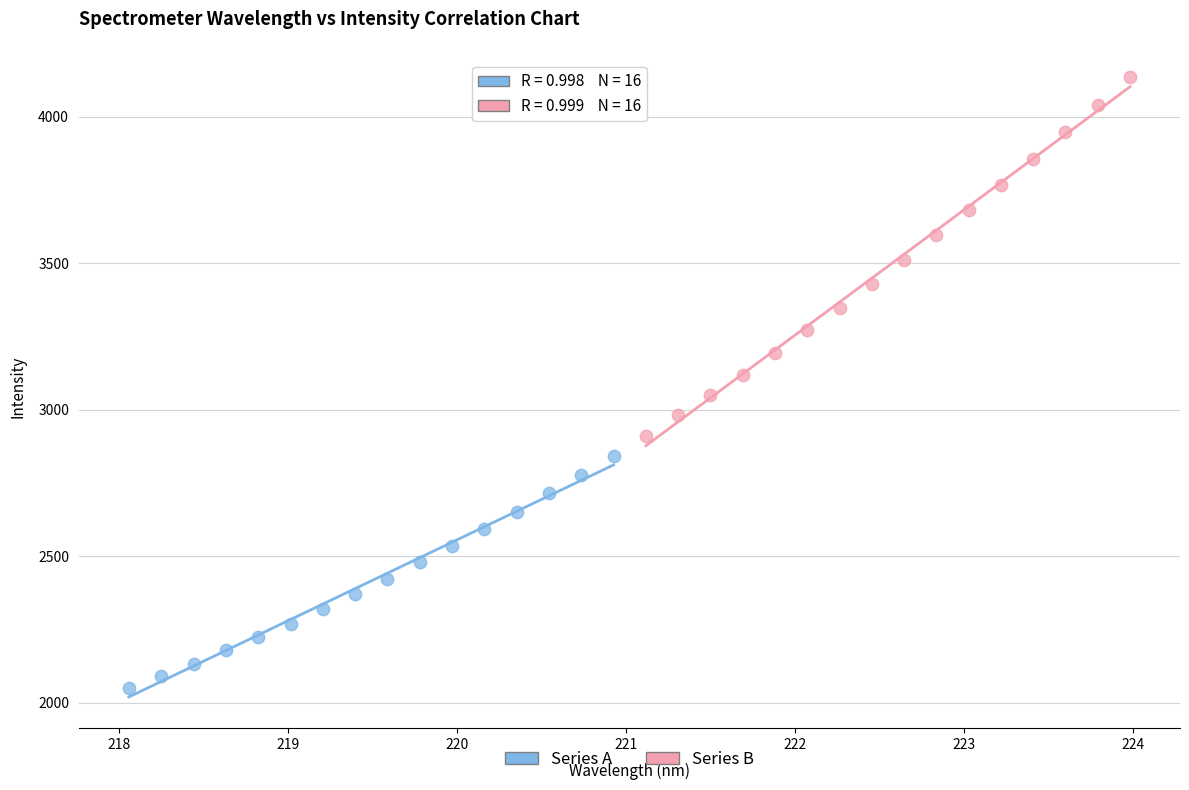

Which series contains the lowest Y value?

Series A